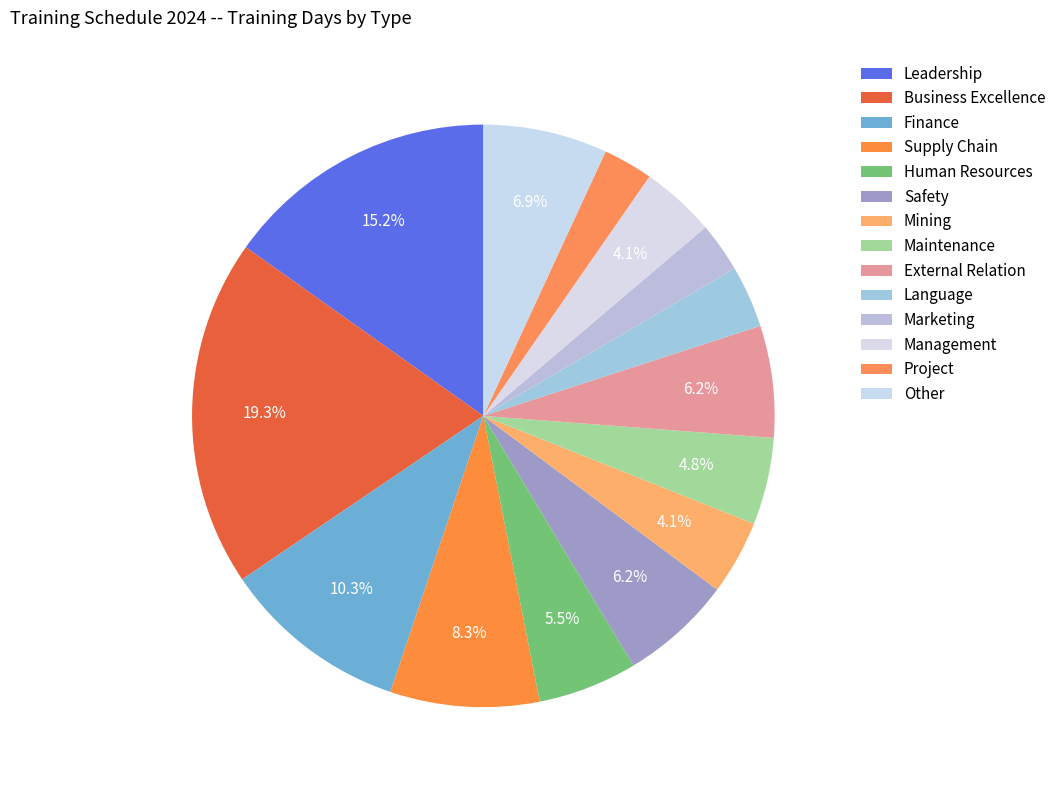

To the nearest percent, what is the average slice percentage?

7%